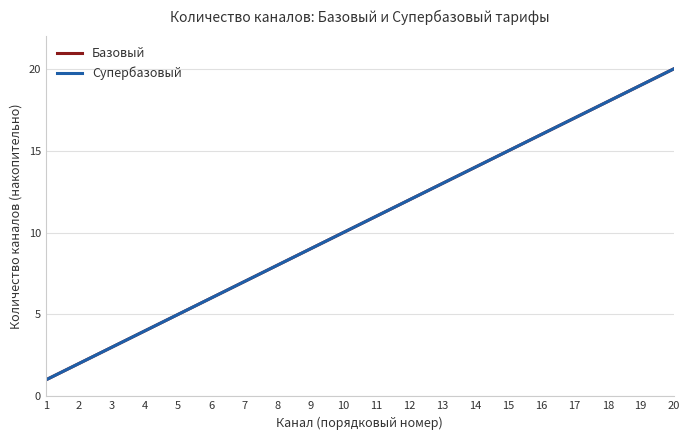

List the labels in order of Супербазовый value, largest first.

20, 19, 18, 17, 16, 15, 14, 13, 12, 11, 10, 9, 8, 7, 6, 5, 4, 3, 2, 1